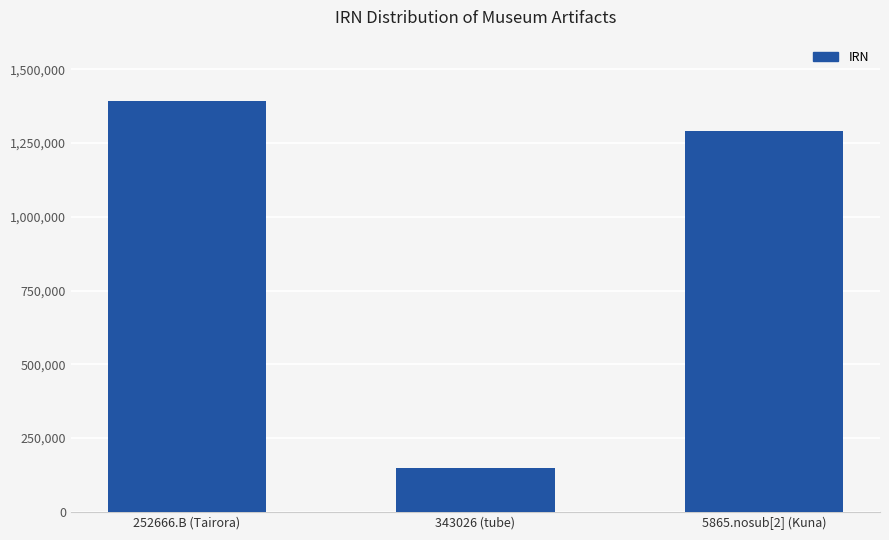

At which label does the data first exceed 1289239?

252666.B (Tairora)